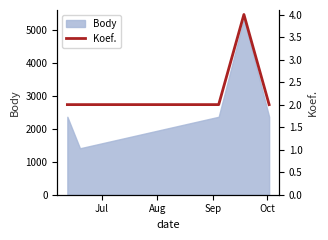

Which has a higher value, Sep or Jul?

Sep